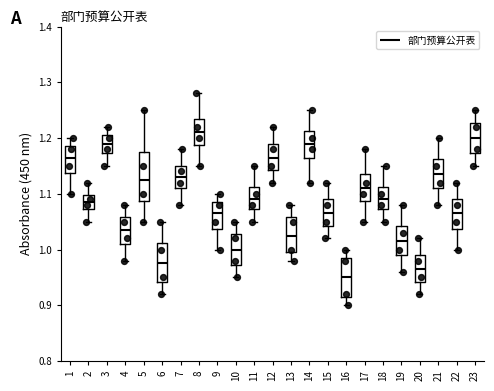

Where does the lower whisker of the box at x = 18 end on the y-axis? The values are not printed on the chart, so give them approximately, as read against the axis.

1.05